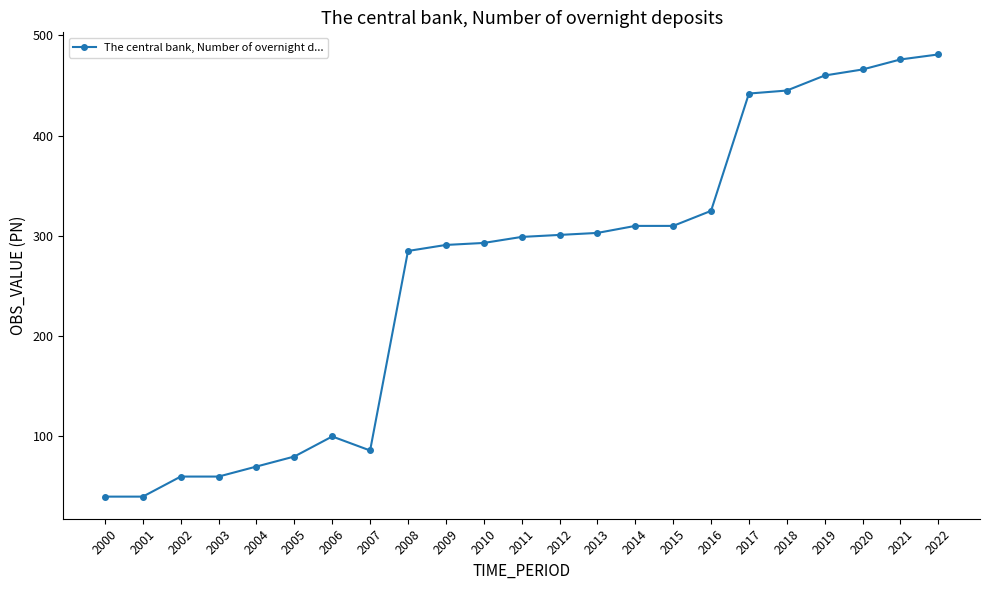

The value at 2003 is 31. True or false?

False